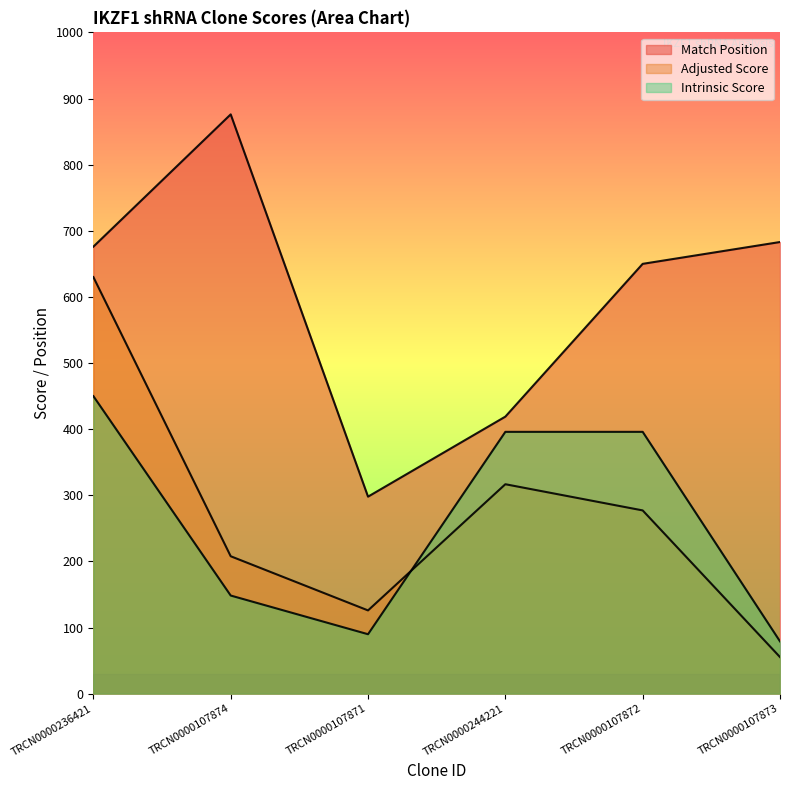

How many lines are shown in the chart?

3